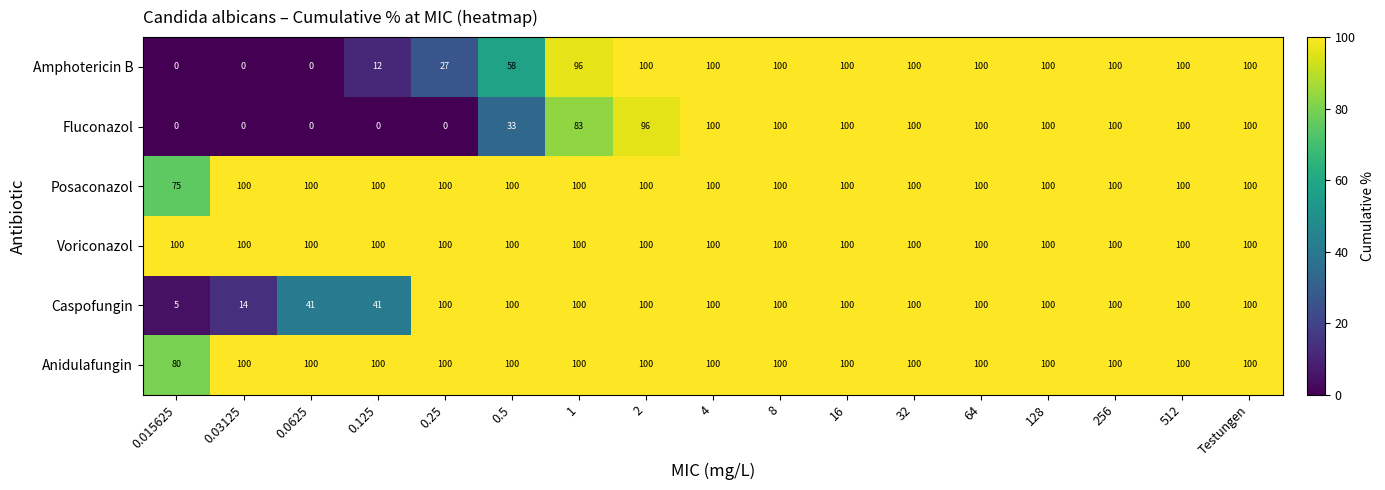

True or false: Caspofungin has a value of 173 at 128.

False